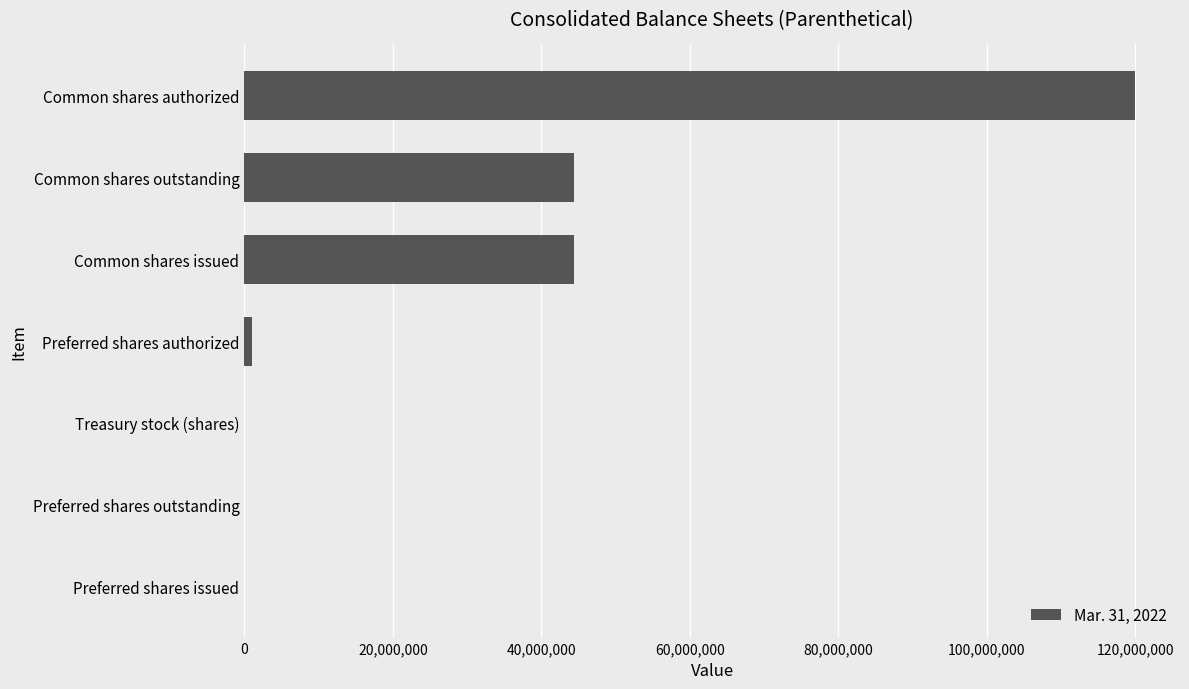

Count the number of data series in this chart.

1